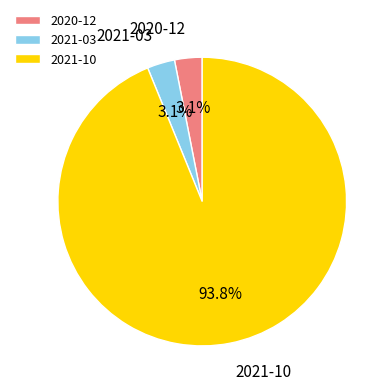

Combined, what portion of the pie is 2020-12 and 2021-03?

6.2%